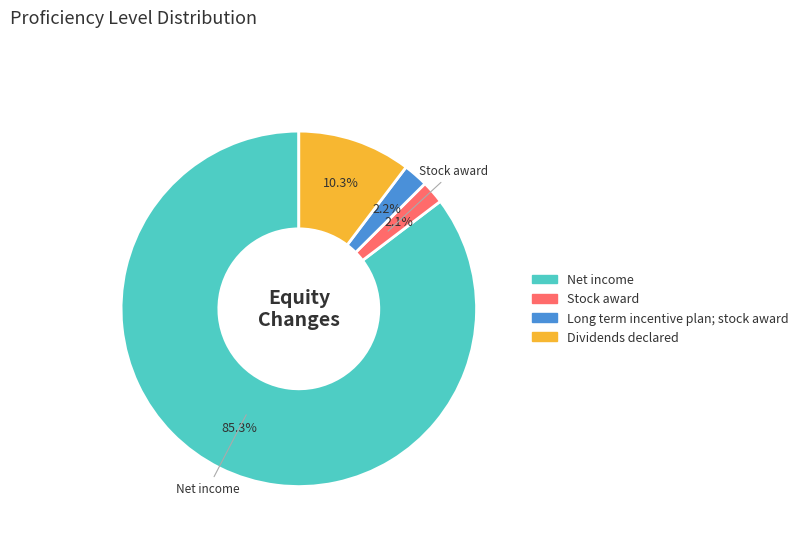

Which category accounts for the majority?

Net income